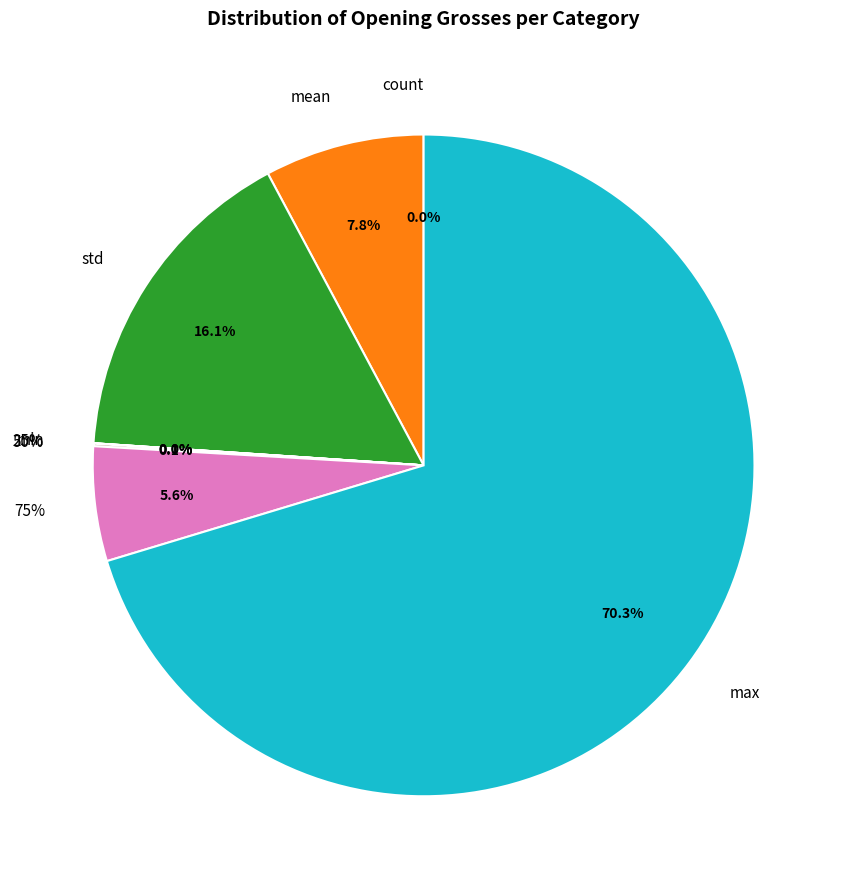

How many segments does this pie chart have?

8